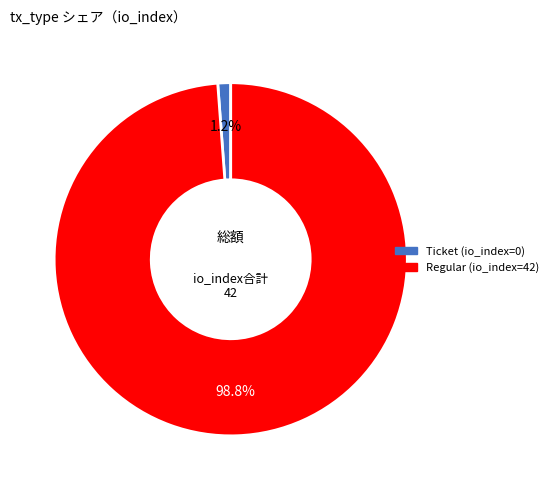

To the nearest percent, what is the combined percentage of Regular (io_index=42) and Ticket (io_index=0)?

100%